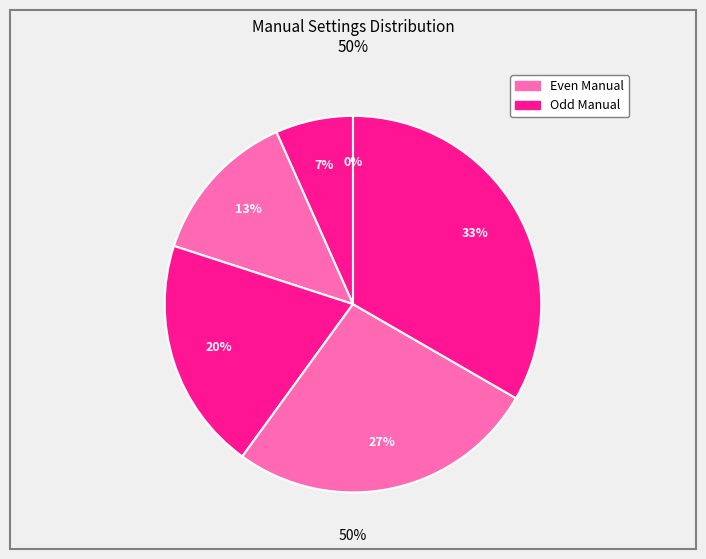

What portion of the pie excludes 0?

100.0%